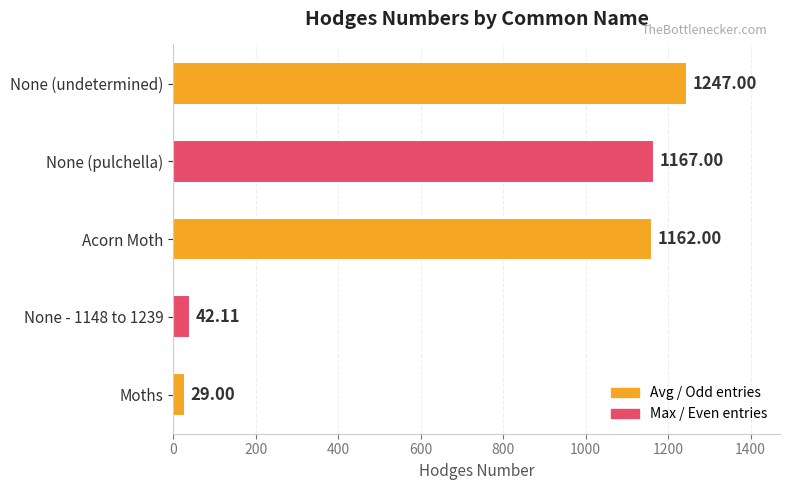

What is the sum of all values?

3647.1